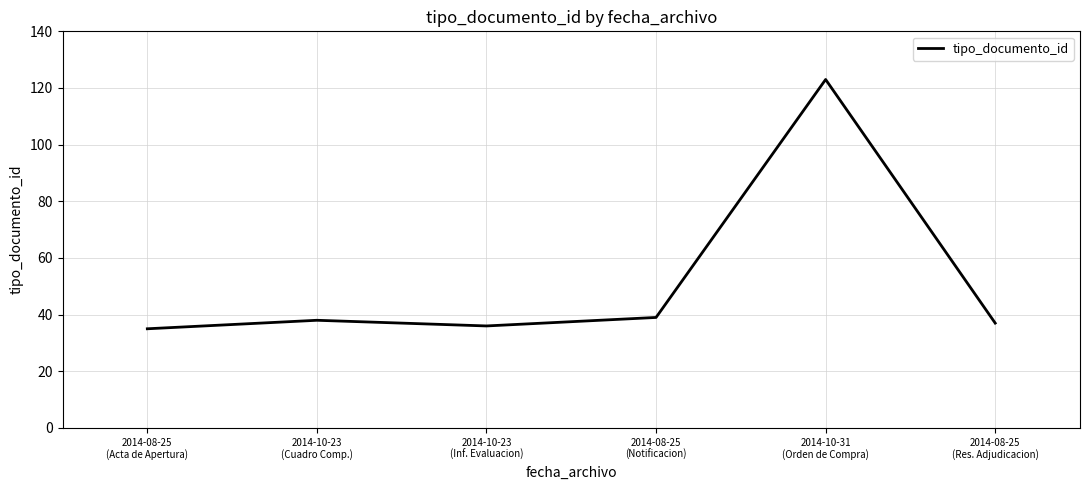

Reading right to left, extract all data points from this chart.

37	123	39	36	38	35